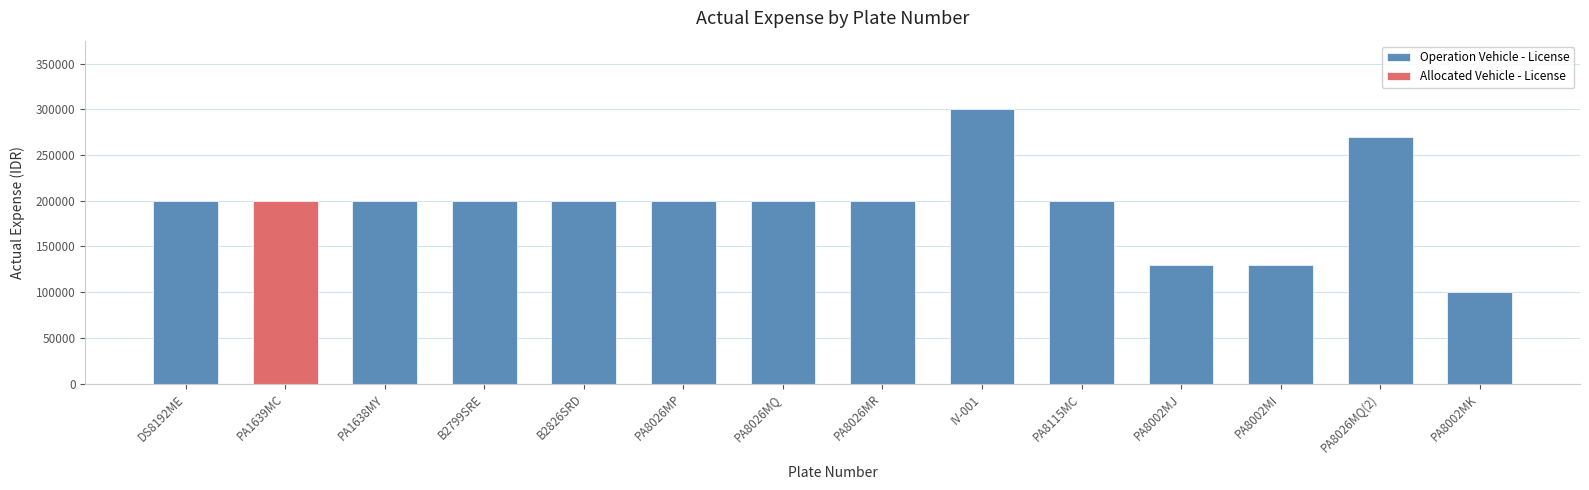

At which label is the value closest to 200000?

DS8192ME